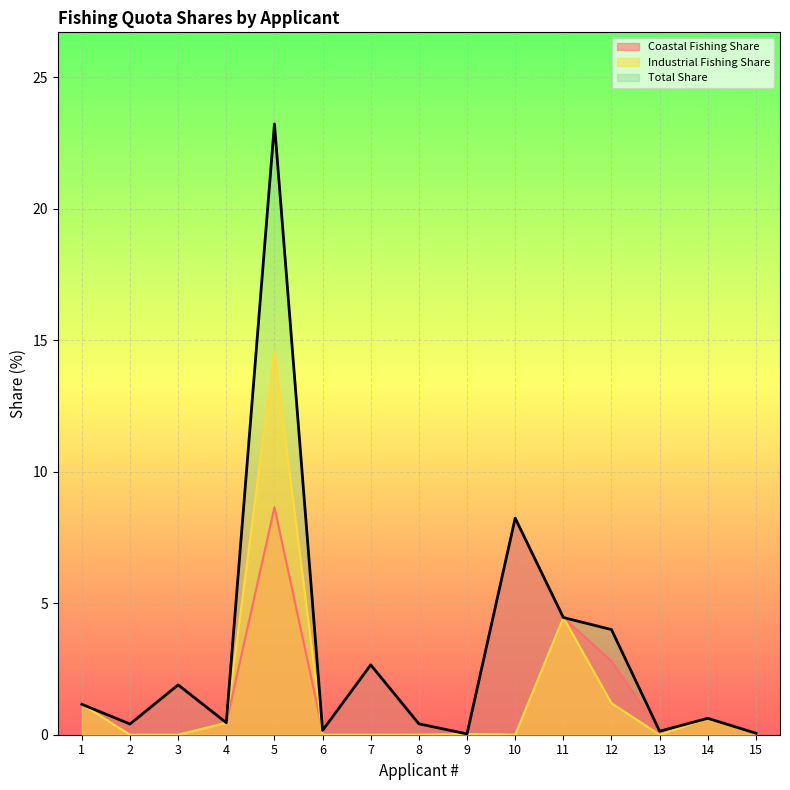

What is the difference between the second highest and second lowest values in the Industrial Fishing Share series?

4.5